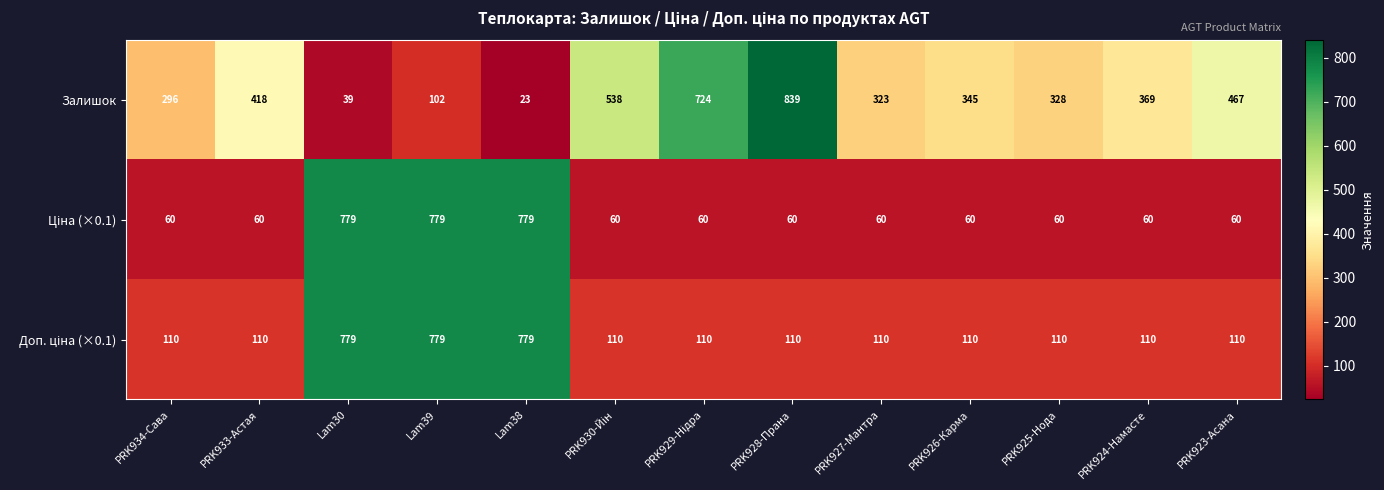

What is the greatest value displayed?

839